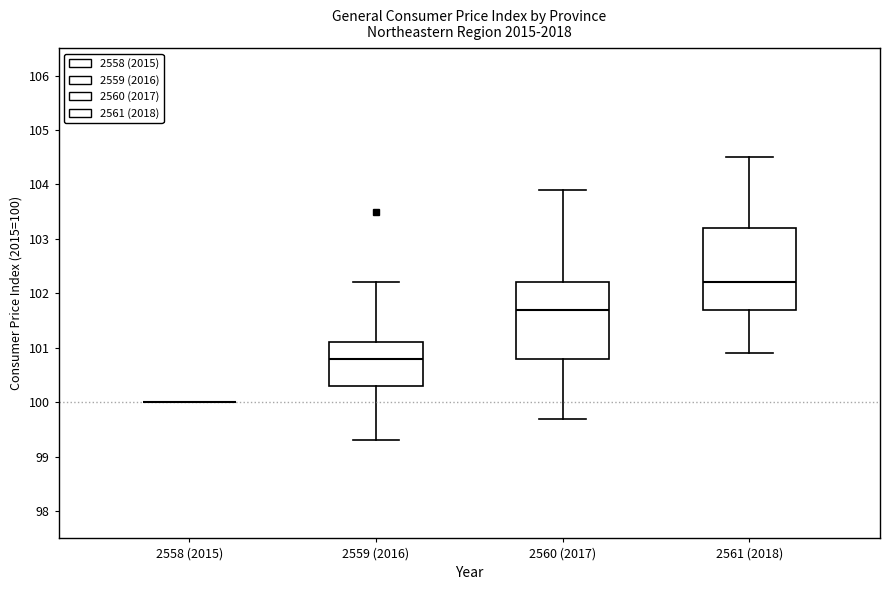

Reading left to right, read every box against the y-axis: the position of its median line, the range the box covers, and the ends of its whiskers. The values are not printed on the chart, so give them approximately, as read against the axis.

2558 (2015): box collapsed to a line at 100.0, whiskers 100.0 to 100.0
2559 (2016): median 100.8, box 100.3 to 101.1, whiskers 99.3 to 102.2
2560 (2017): median 101.7, box 100.8 to 102.2, whiskers 99.7 to 103.9
2561 (2018): median 102.2, box 101.7 to 103.2, whiskers 100.9 to 104.5